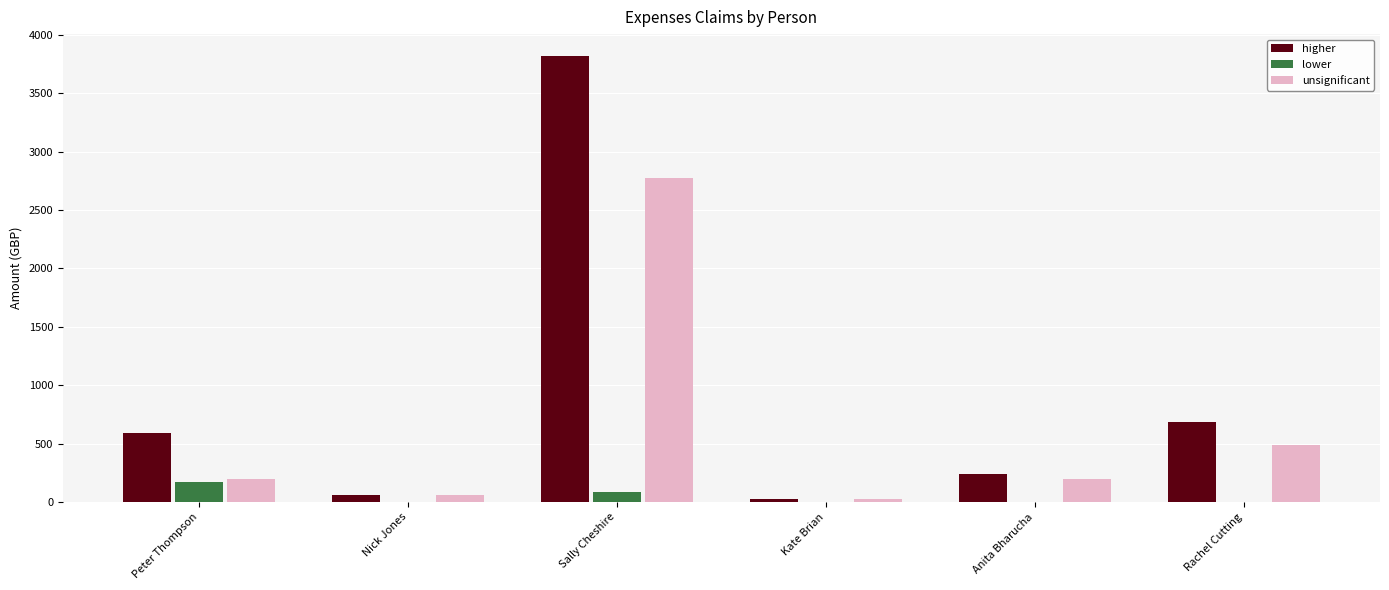

Count the number of data series in this chart.

3